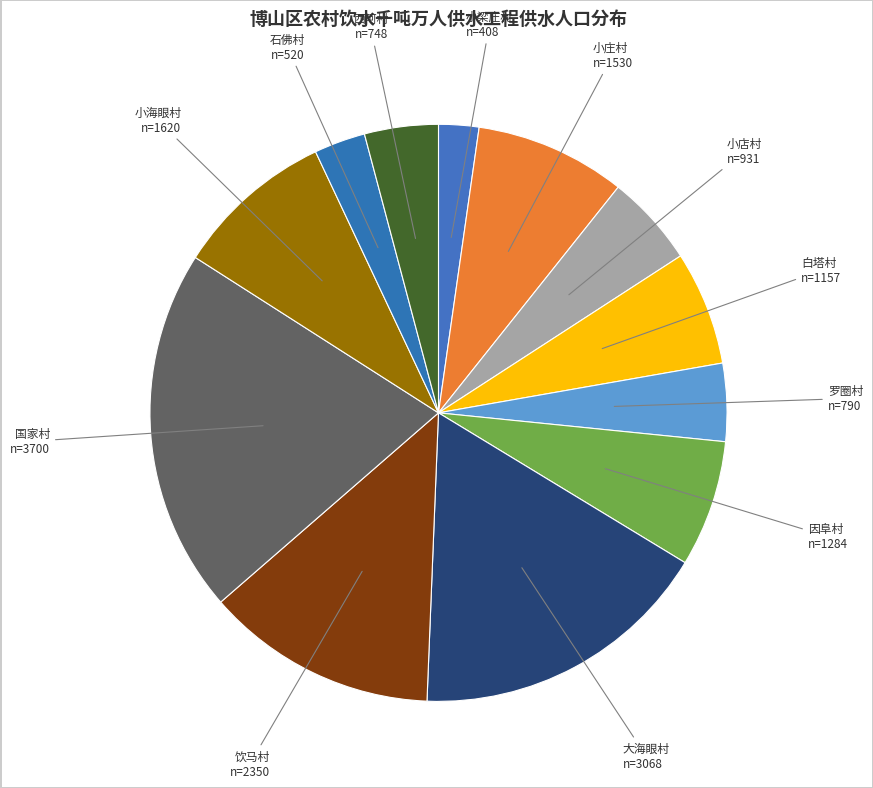

What is the largest slice in the pie chart?

国家村